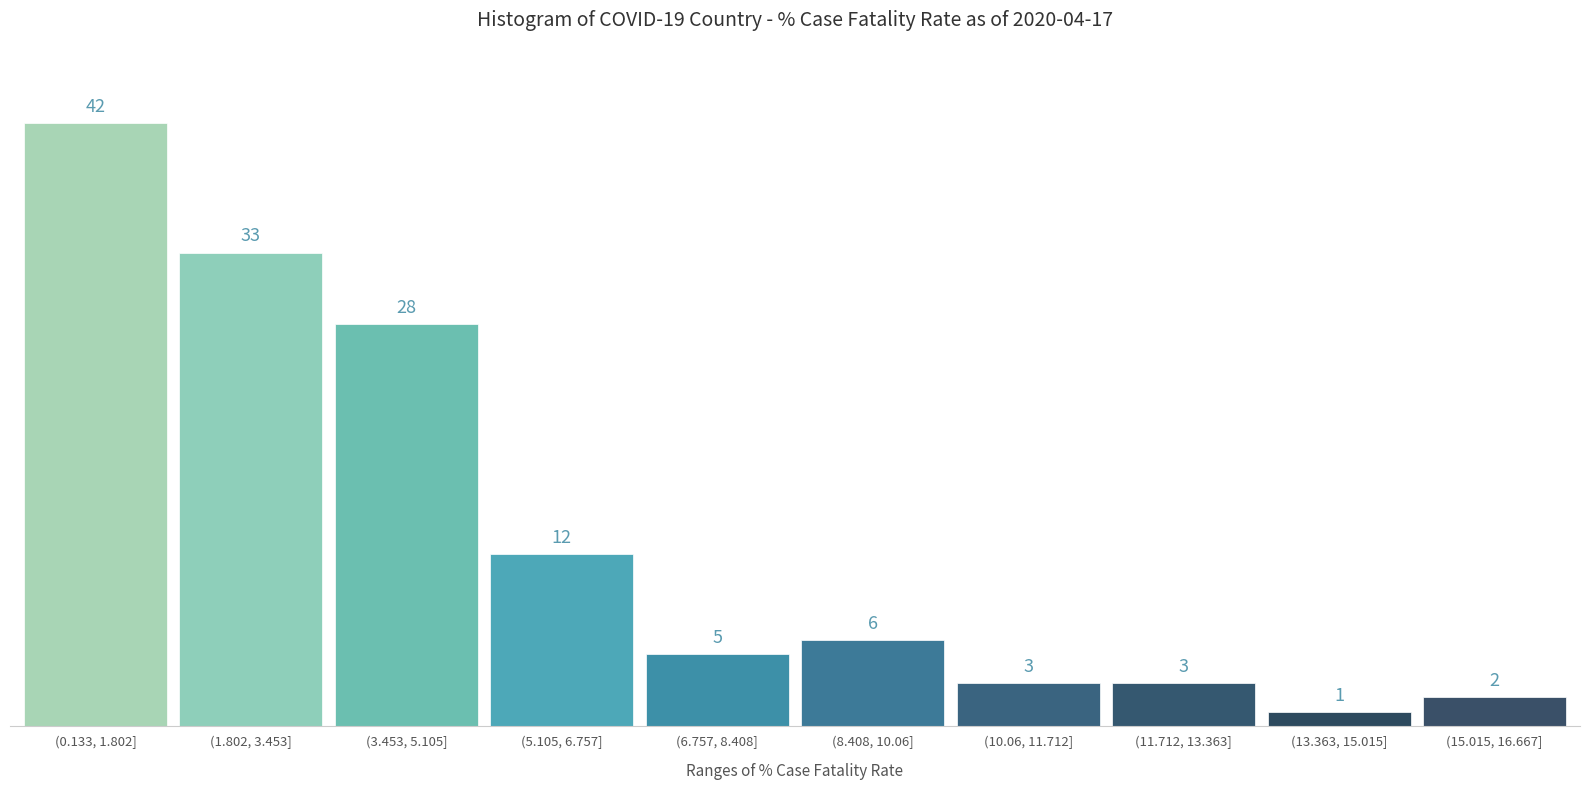

Reading left to right, extract all data points from this chart.

42	33	28	12	5	6	3	3	1	2